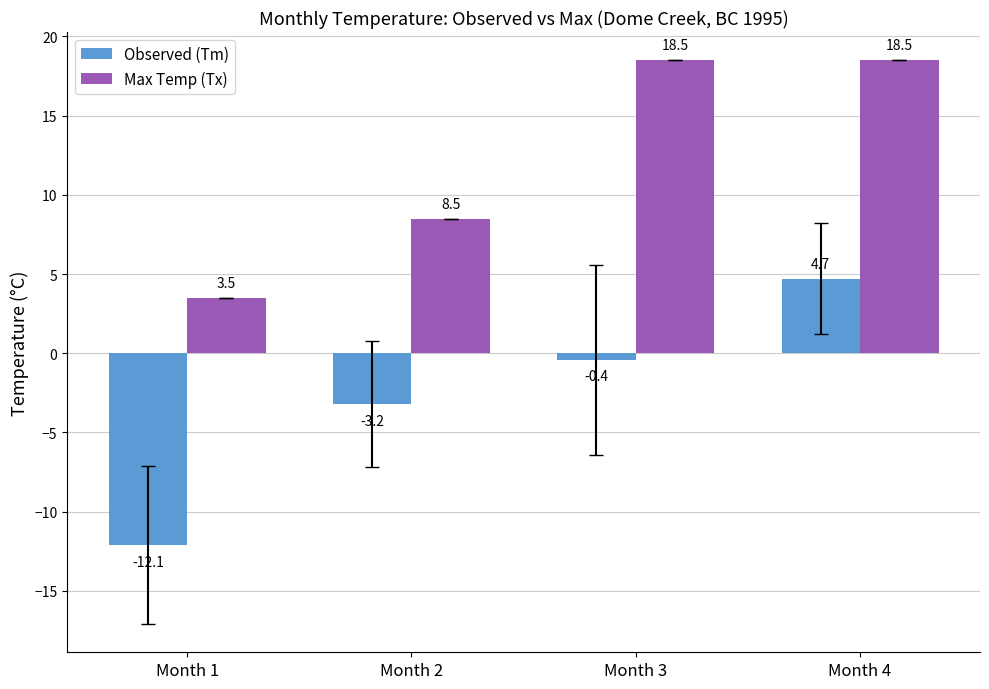

Rank the series by their maximum value, from lowest to highest.

Observed (Tm), Max Temp (Tx)